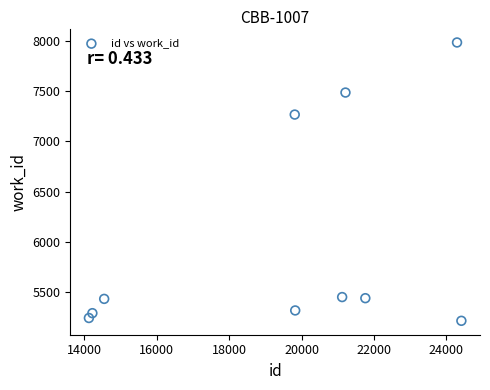

What is the range of X values (max minus min)?

10293